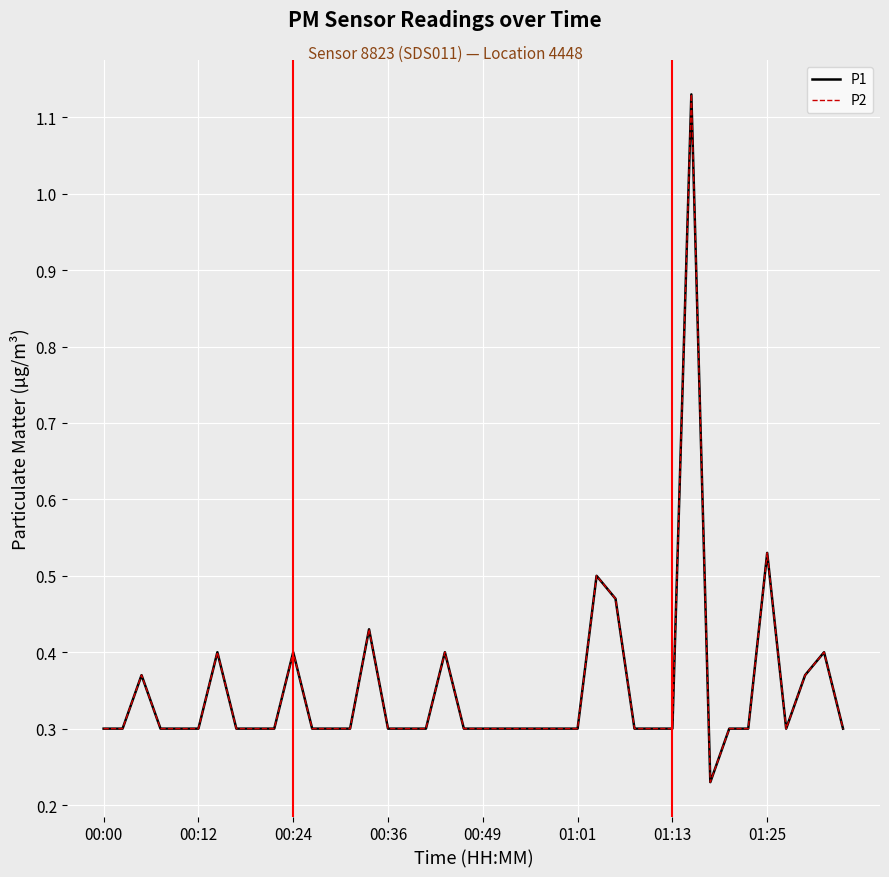

What is the average value of the P2 series?

0.4